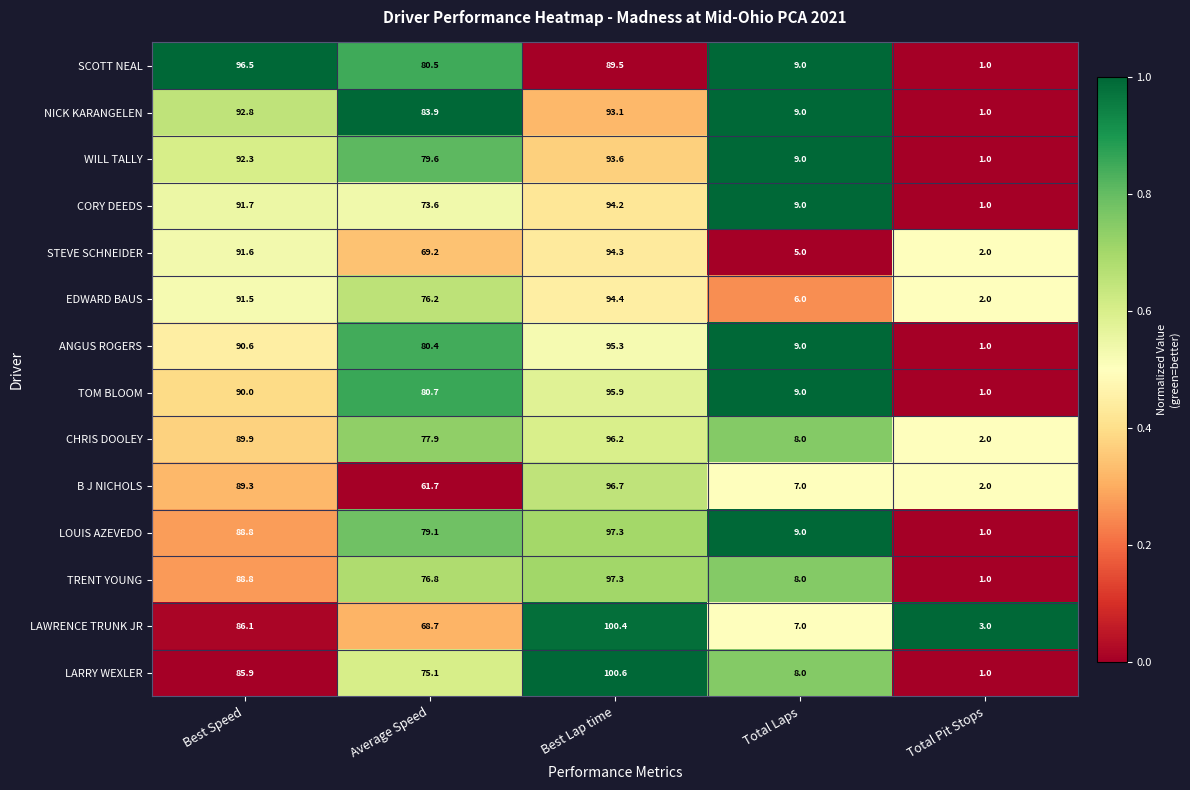

Rank the series at Average Speed from lowest to highest value.

B J NICHOLS, LAWRENCE TRUNK JR, STEVE SCHNEIDER, CORY DEEDS, LARRY WEXLER, EDWARD BAUS, TRENT YOUNG, CHRIS DOOLEY, LOUIS AZEVEDO, WILL TALLY, ANGUS ROGERS, SCOTT NEAL, TOM BLOOM, NICK KARANGELEN